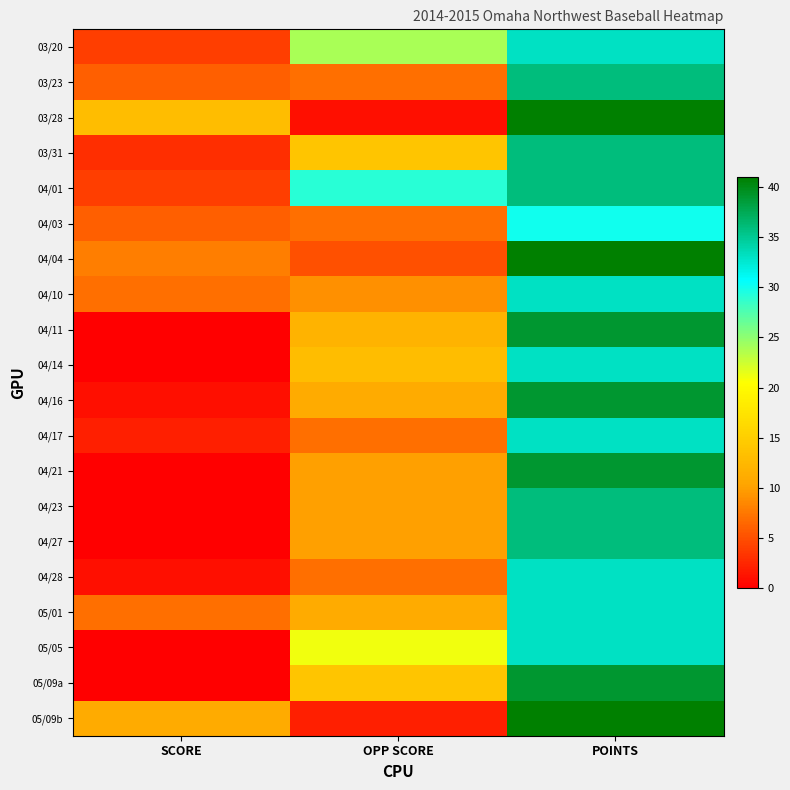

Between SCORE and OPP SCORE, which is larger?

OPP SCORE